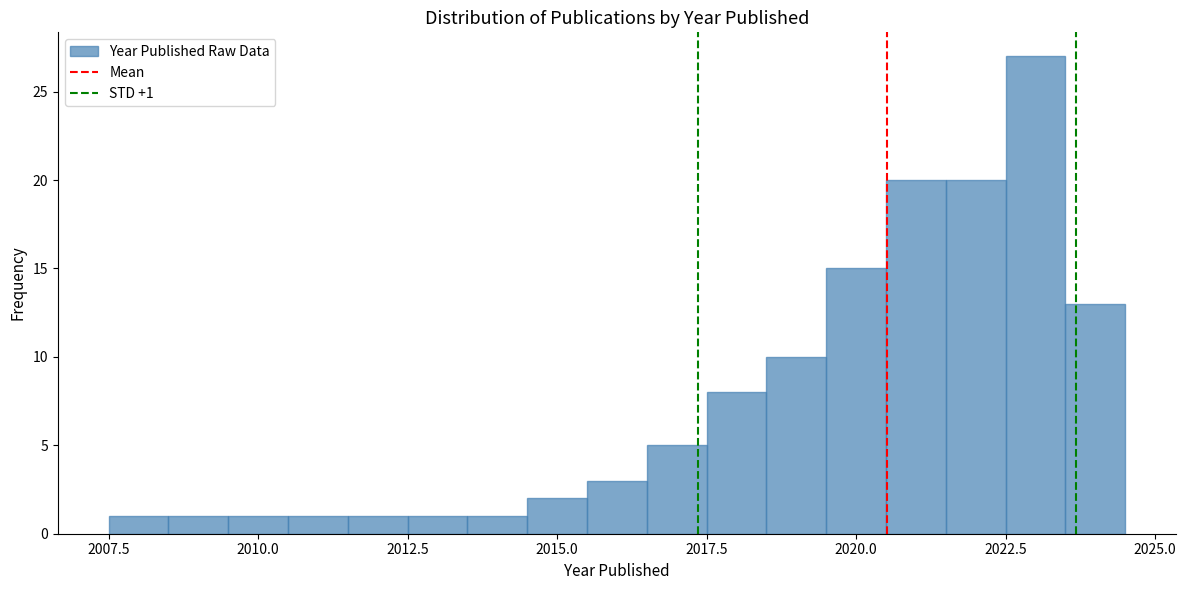

Around what value on the x-axis is the tallest bar? Give the approximate position of its centre, as read against the axis.

2023.0